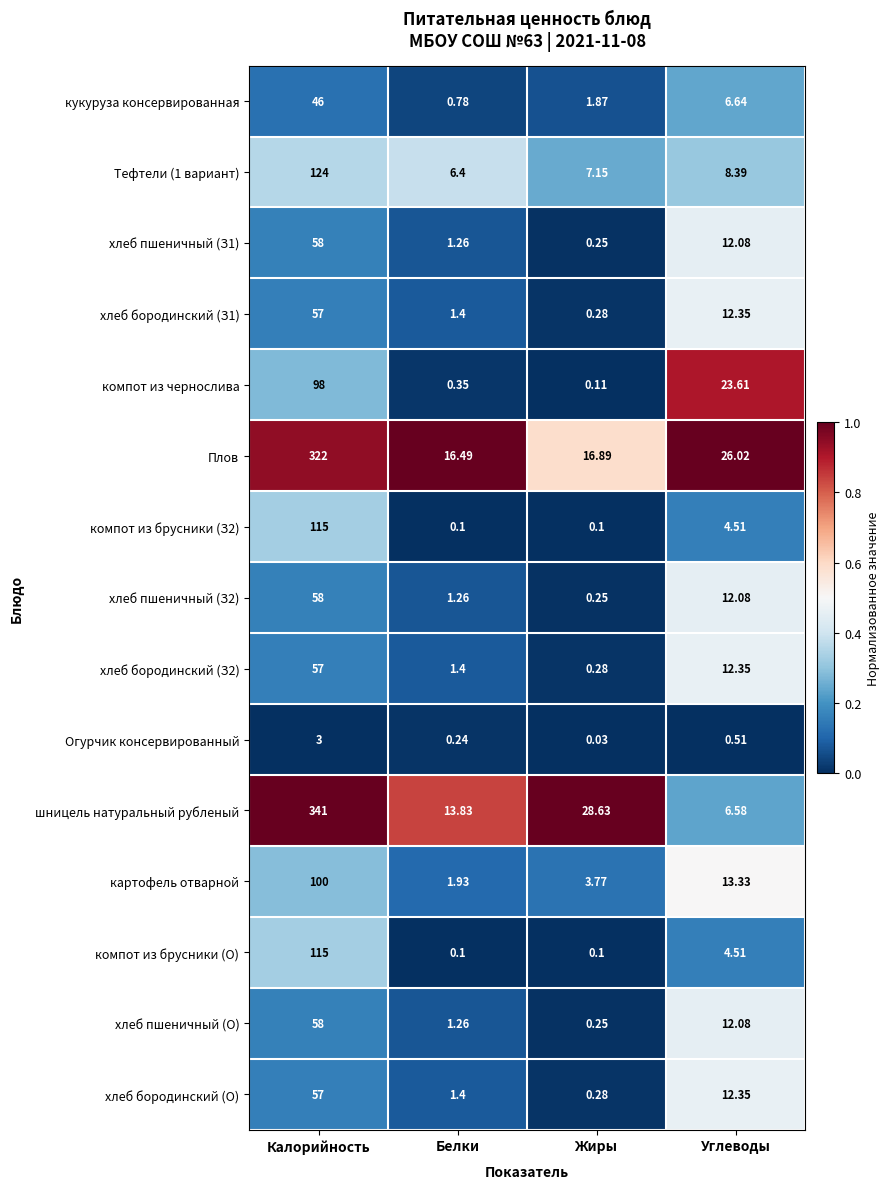

Where is хлеб пшеничный (О) nearest to the value 0?

Жиры